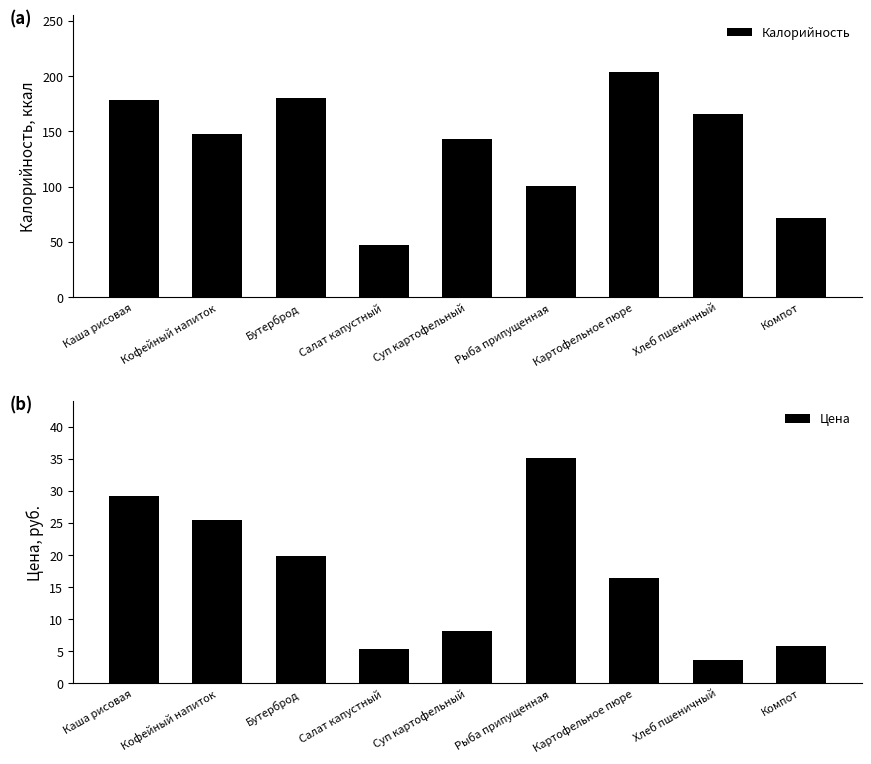

At which category is the sum across all series the highest?

Картофельное пюре